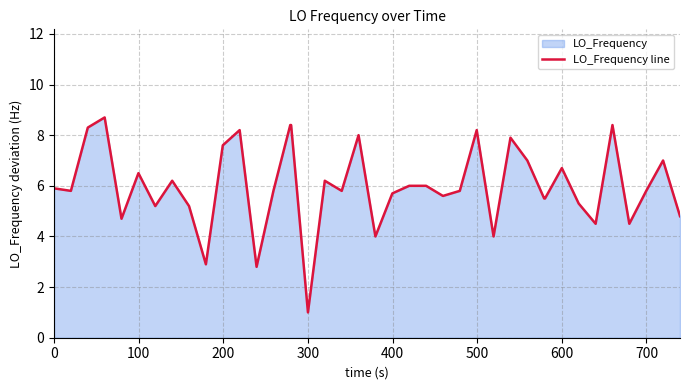

The value at 600 is 10.5. True or false?

False